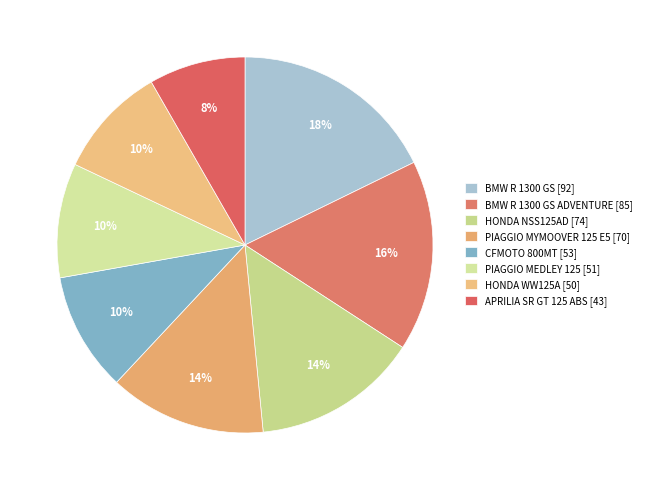

How many segments does this pie chart have?

8